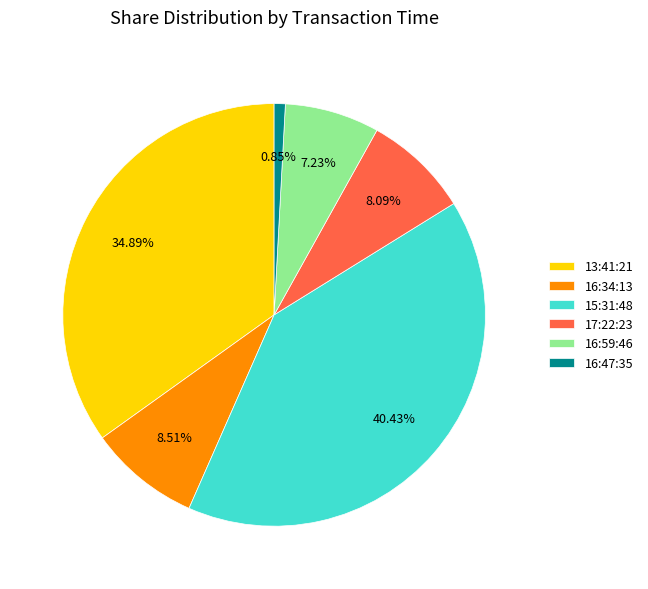

Combined, what portion of the pie is 16:59:46 and 16:34:13?

15.7%